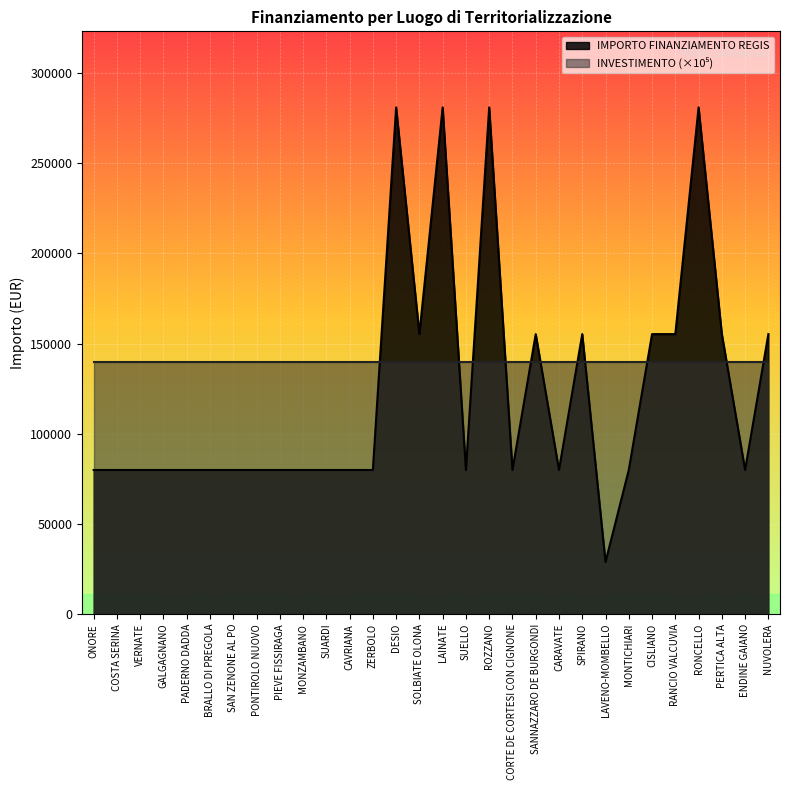

Count the number of categories in the chart.

30